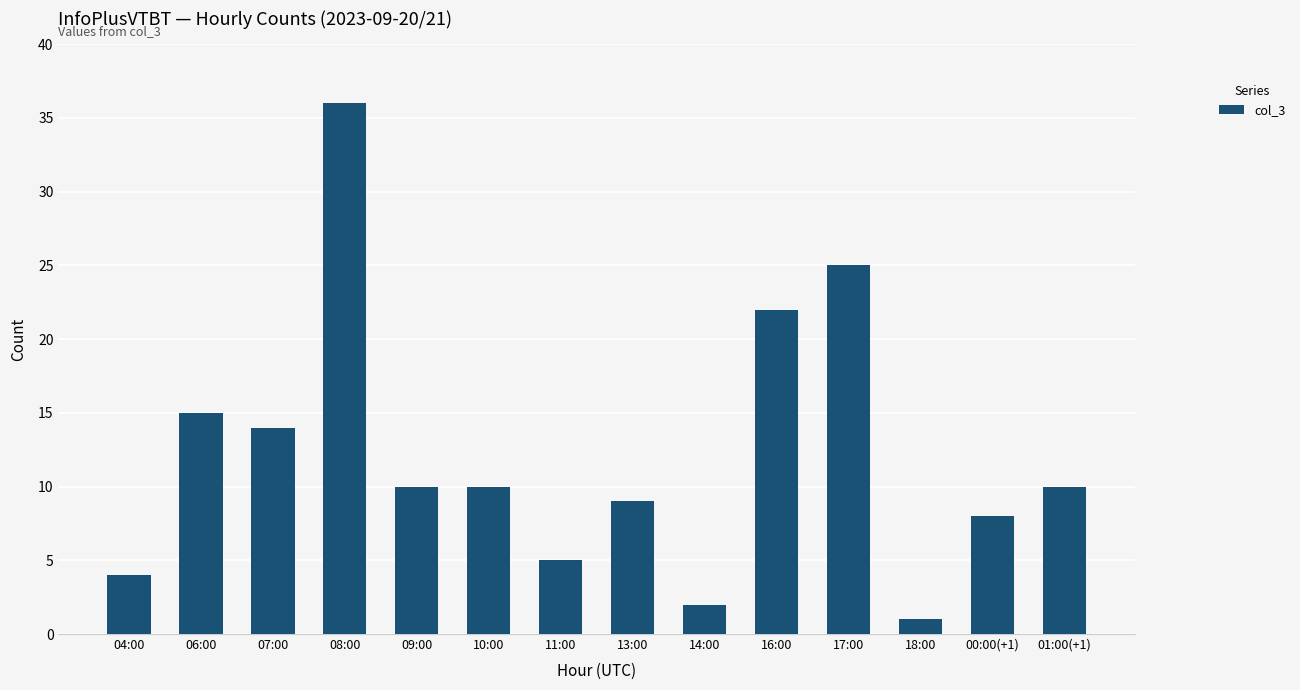

Is it true that the value at 04:00 is 4?

True